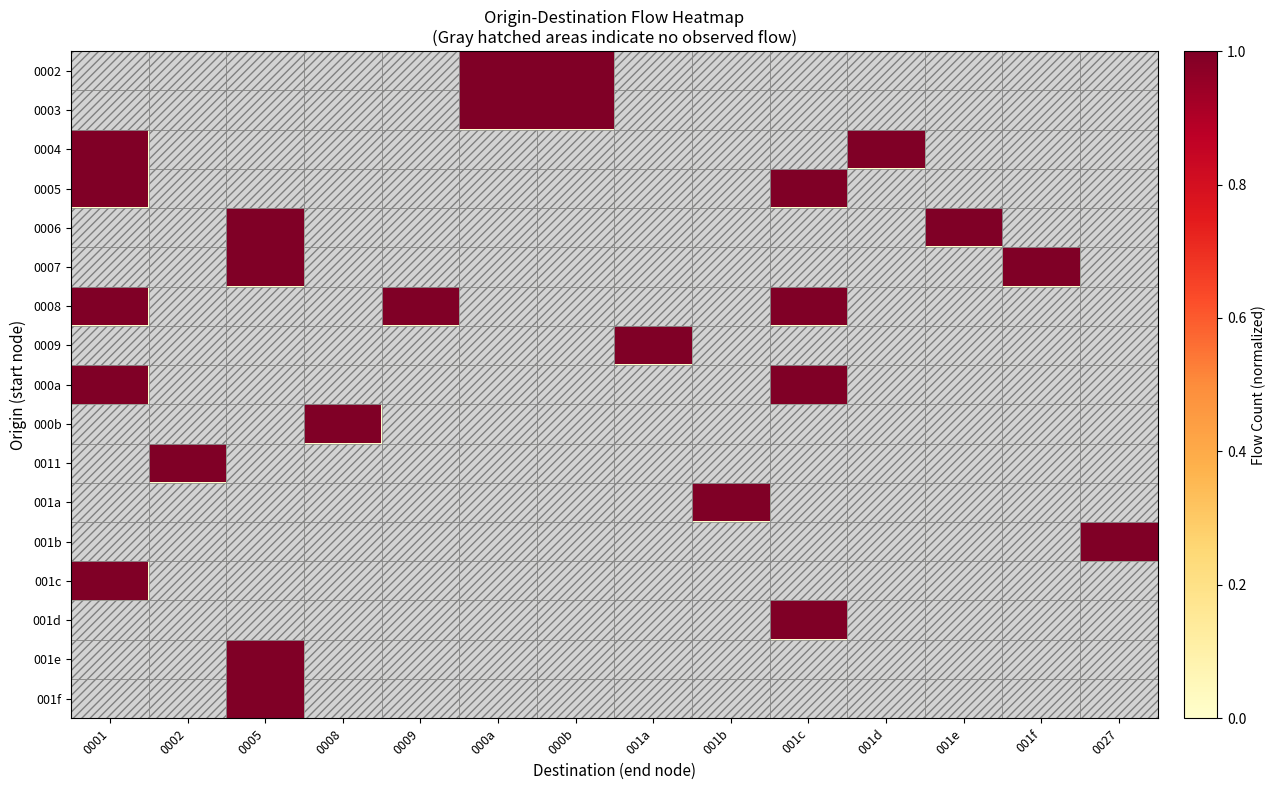

At which category does the chart reach its minimum across all series?

0001